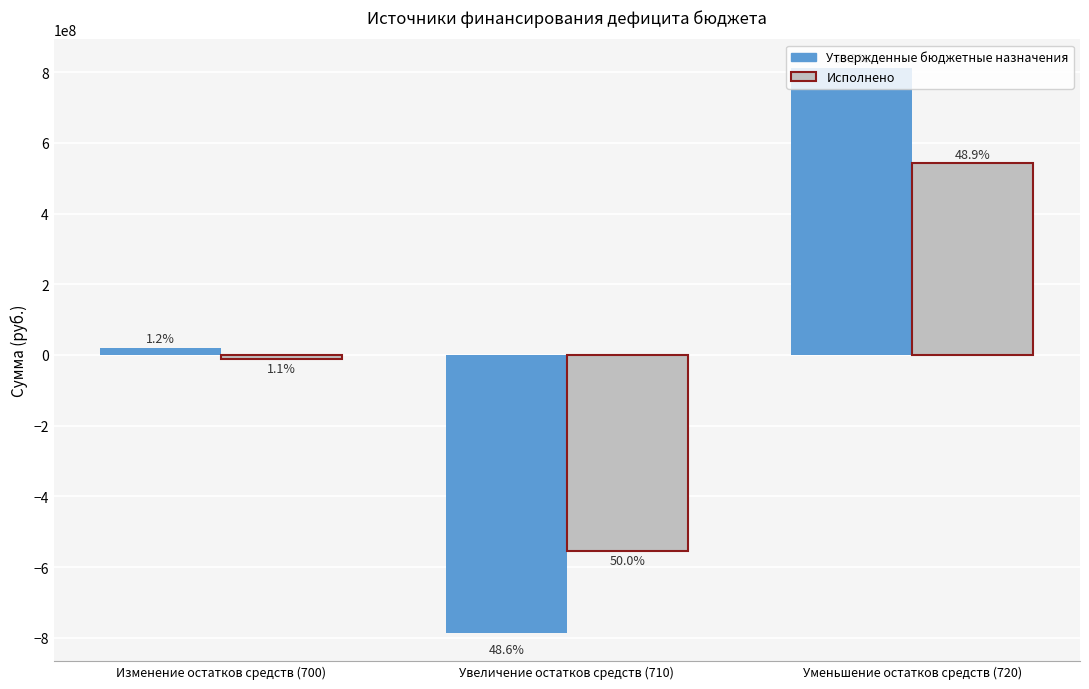

What are all the series names shown in the legend?

Утвержденные бюджетные назначения, Исполнено